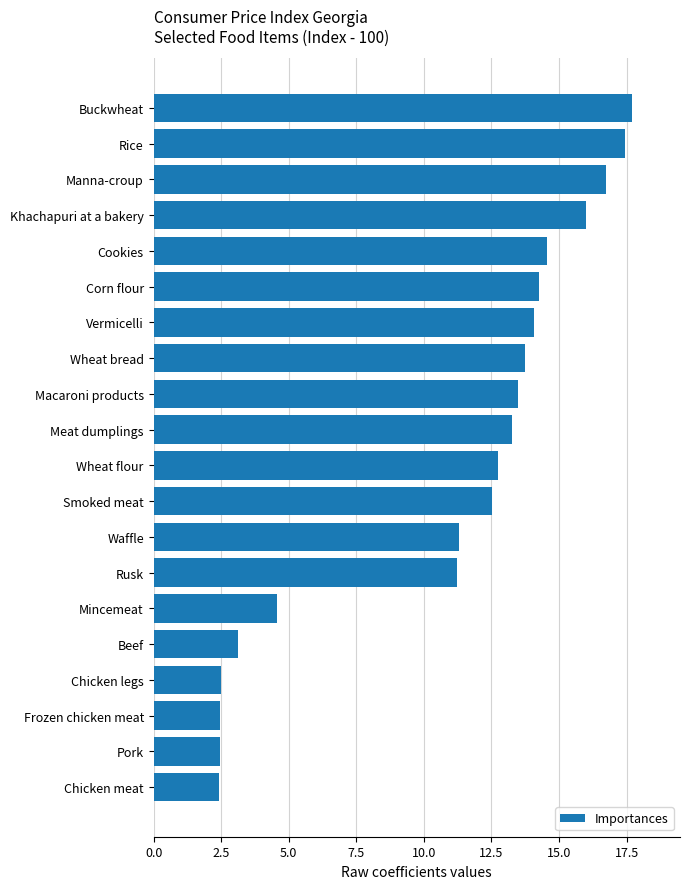

How many values are below 13?

10